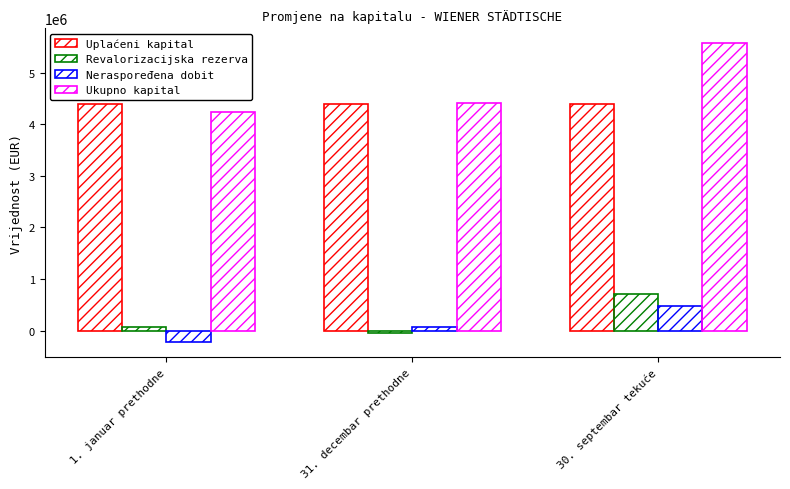

How many bars are there in each group?

4